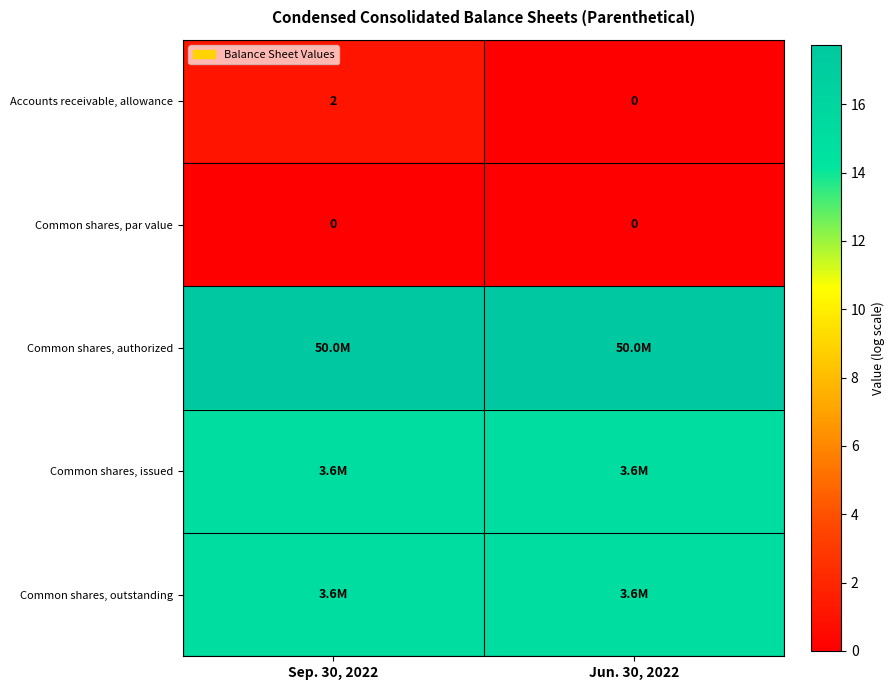

What is the spread (max minus min) of values at Sep. 30, 2022?

17.7